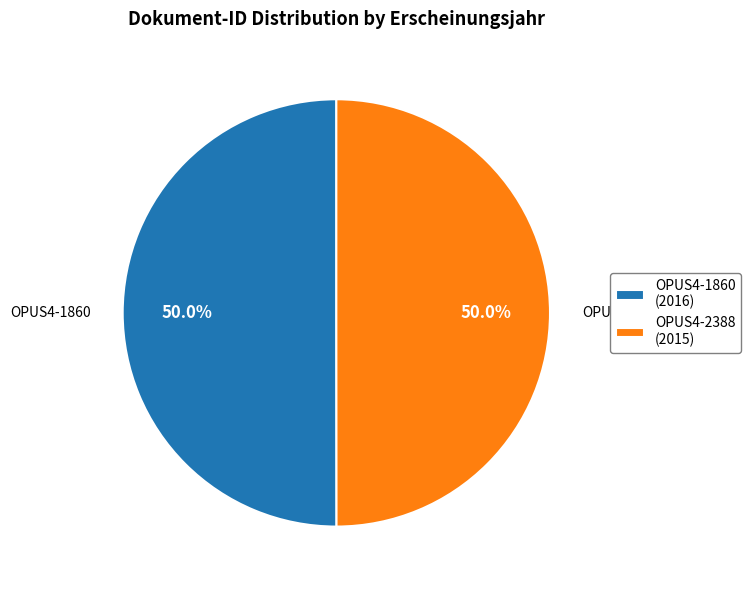

To the nearest percent, what percentage of the pie is OPUS4-2388?

50%